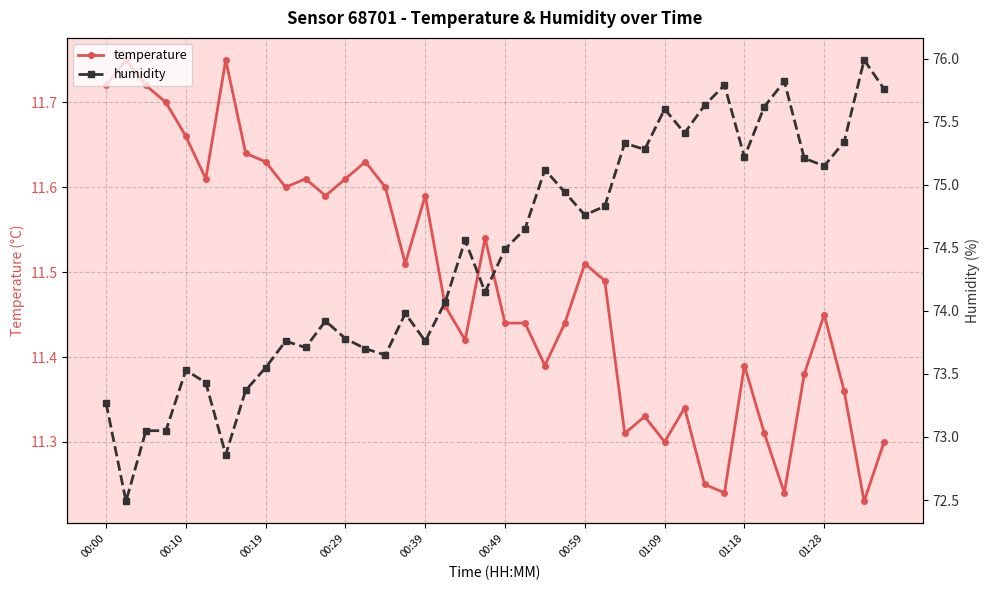

How many temperature values are between 11 and 12?

40